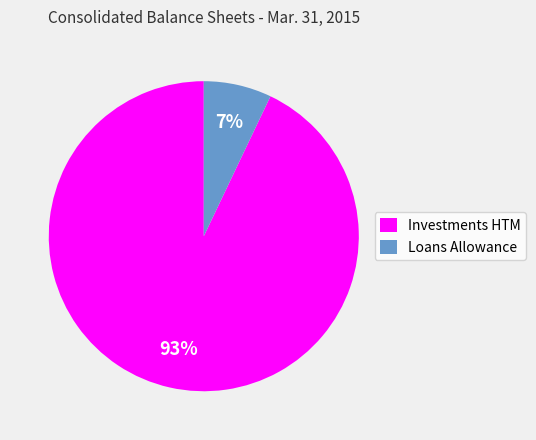

Is there any slice that represents more than half of the pie?

Yes